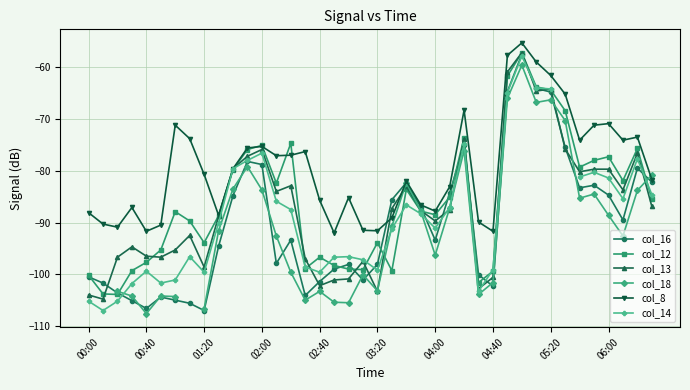

The value of col_13 at 02:00 is -119.8. True or false?

False